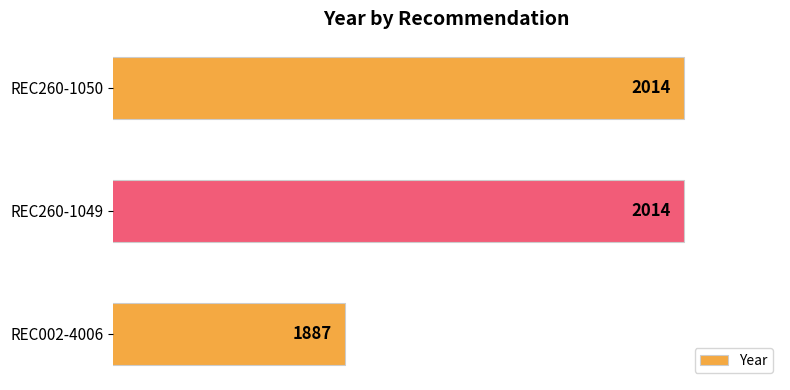

Is it true that the value at REC002-4006 is 2698?

False